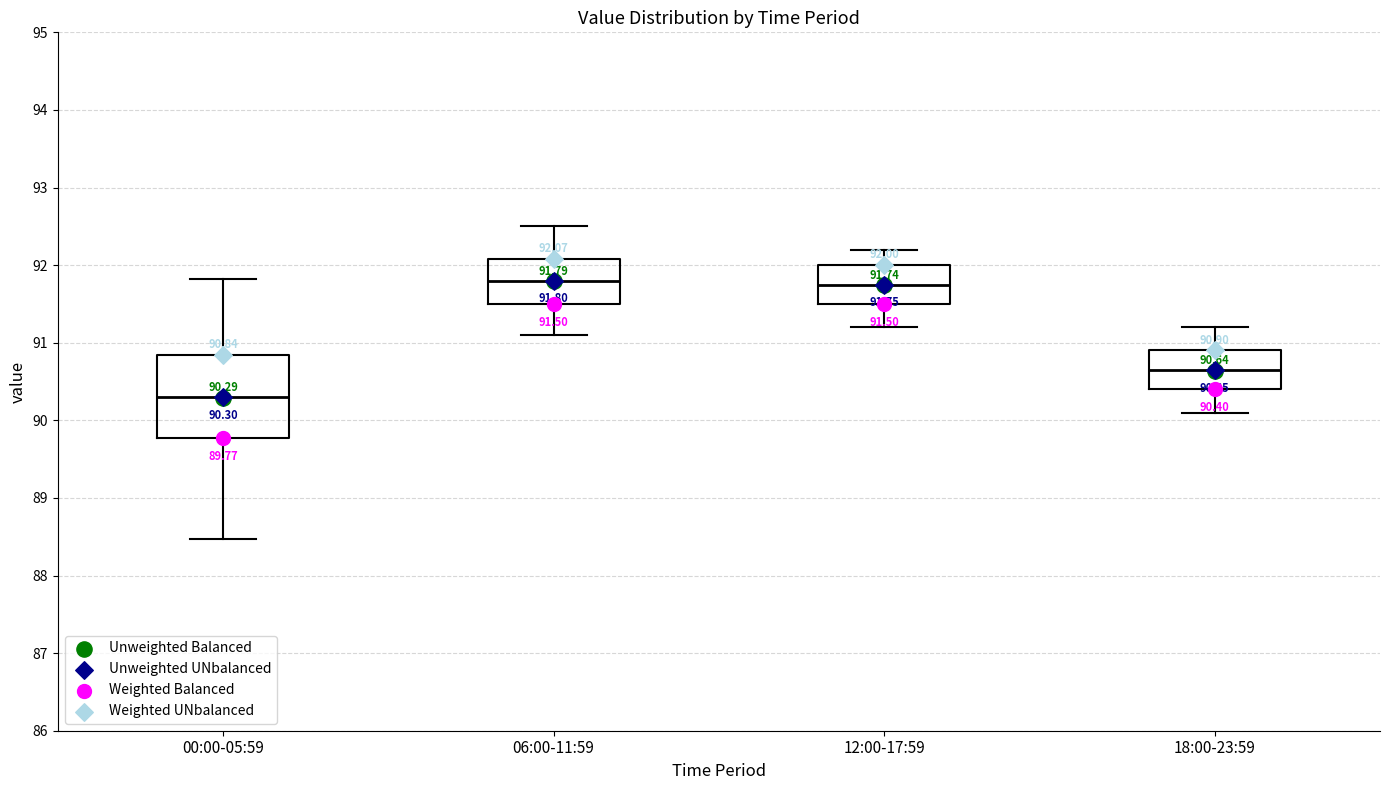

Comparing the boxes themselves (not the whiskers), which one is the tallest?

00:00-05:59